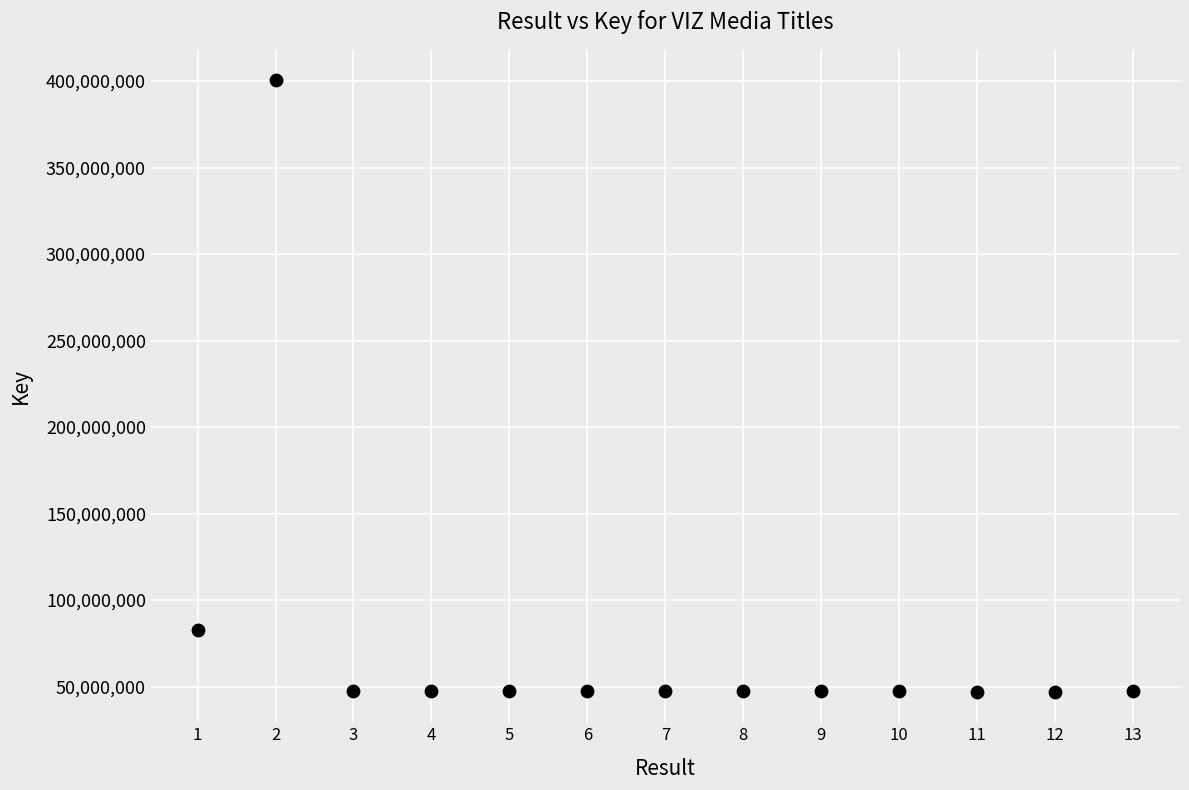

What Y value in the scatter plot is closest to 223705840?

82616483